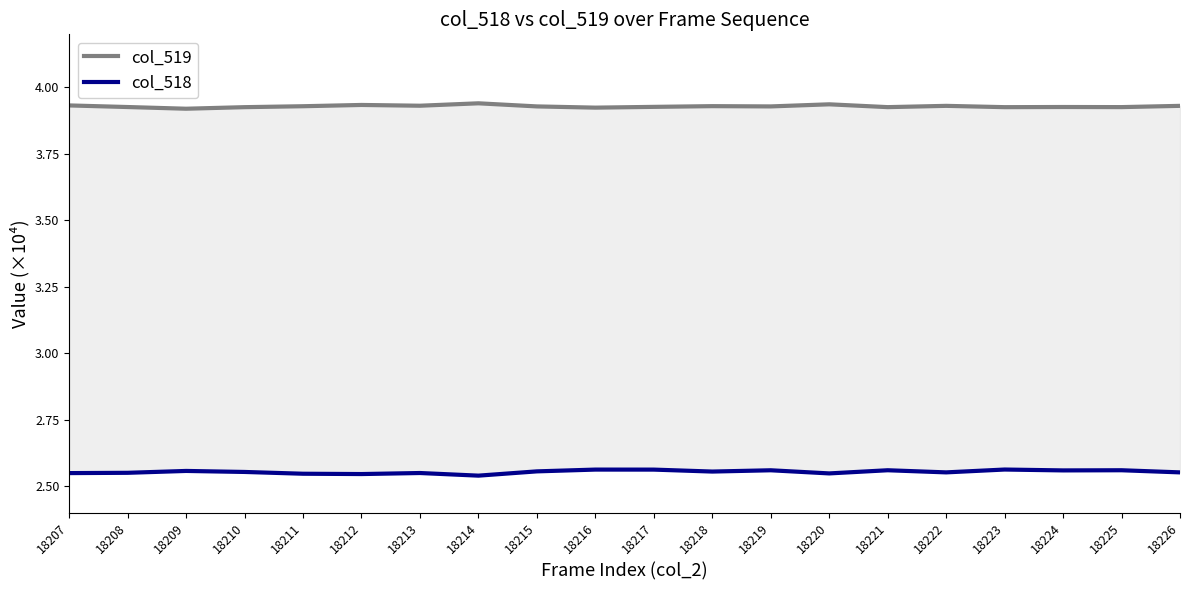

What value does the col_518 series have at 18224?

2.6